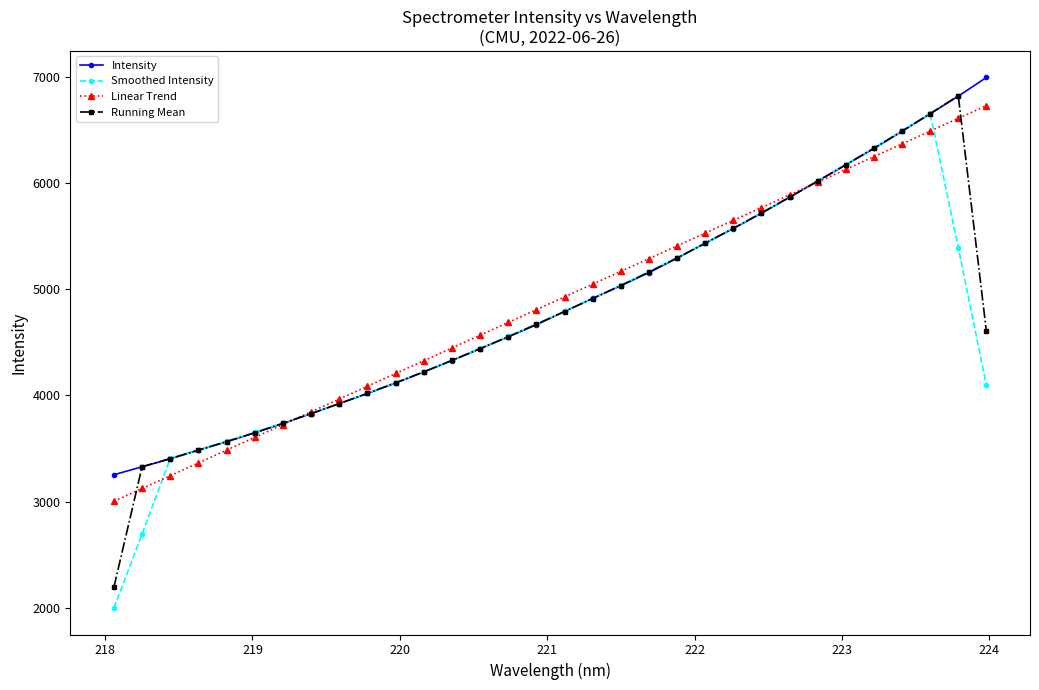

At how many categories does at least one series exceed 2484?

32